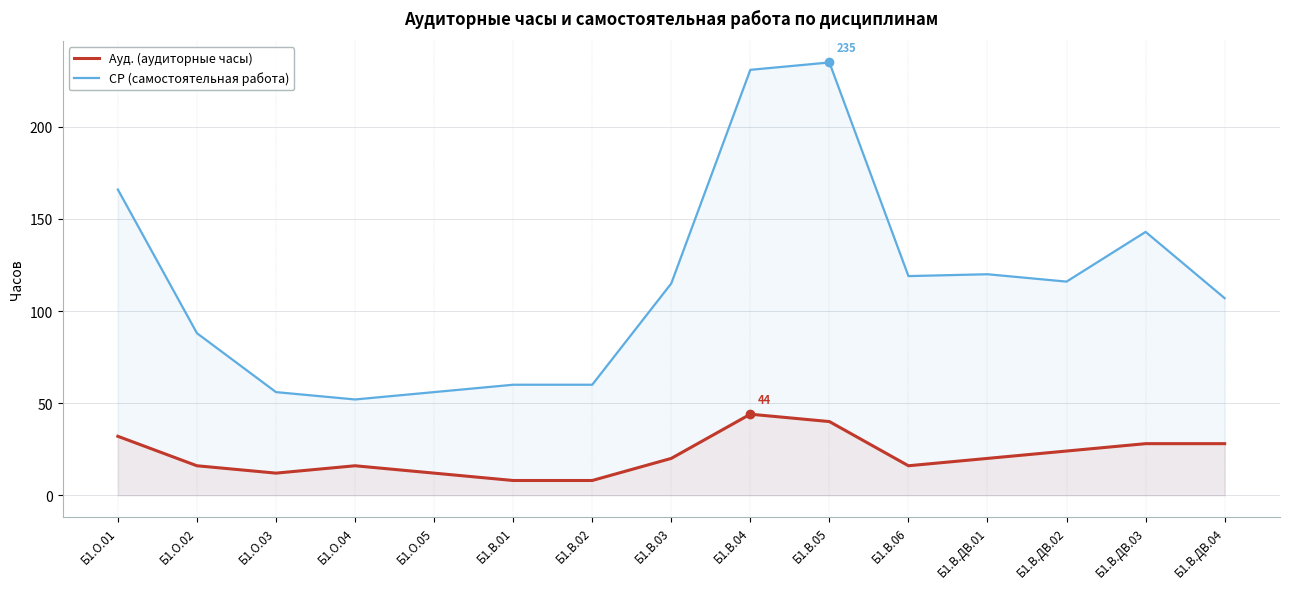

True or false: Ауд. (аудиторные часы) and СР (самостоятельная работа) intersect in this chart.

False